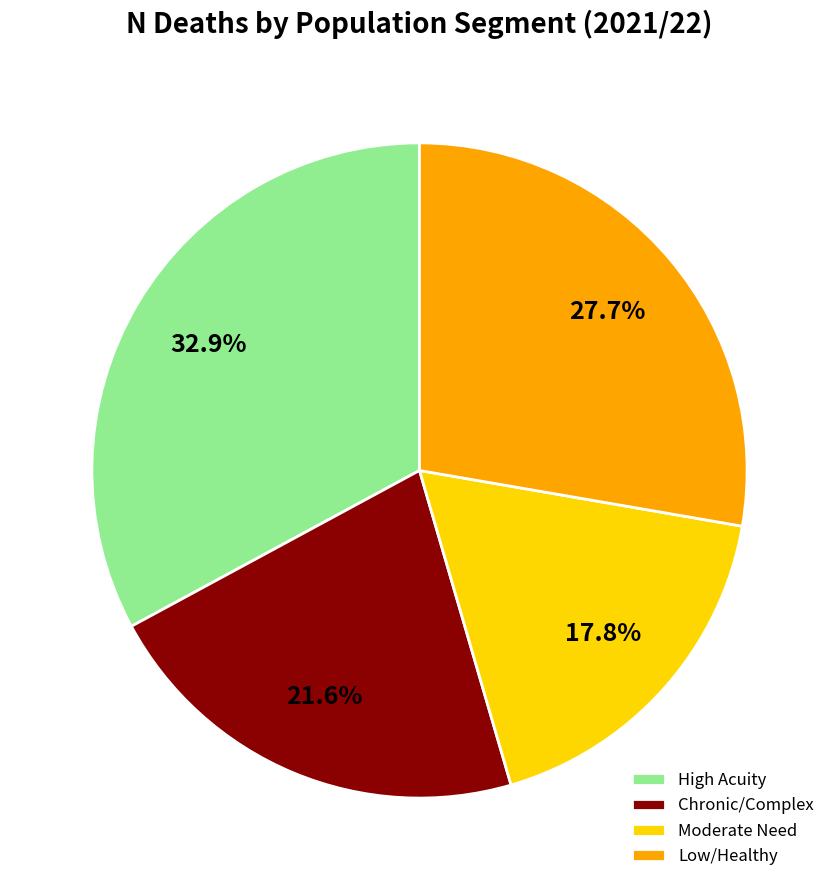

How much of the chart is everything except Chronic/Complex?

78.4%